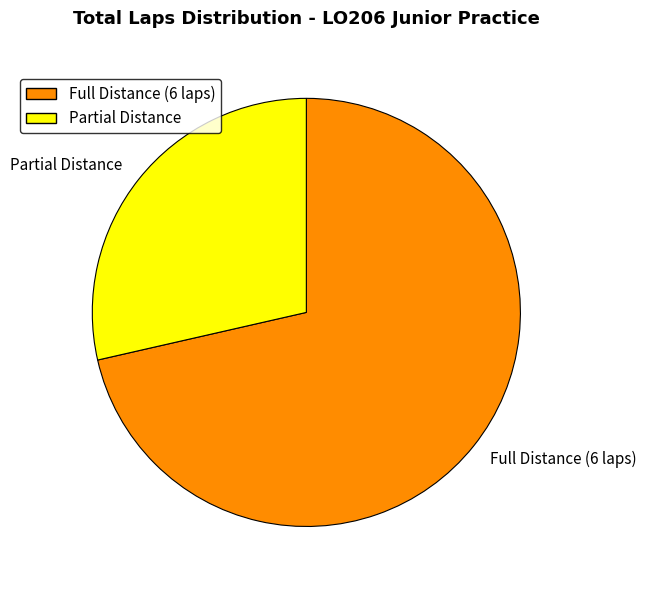

Rank the categories by value from highest to lowest.

Full Distance (6 laps), Partial Distance